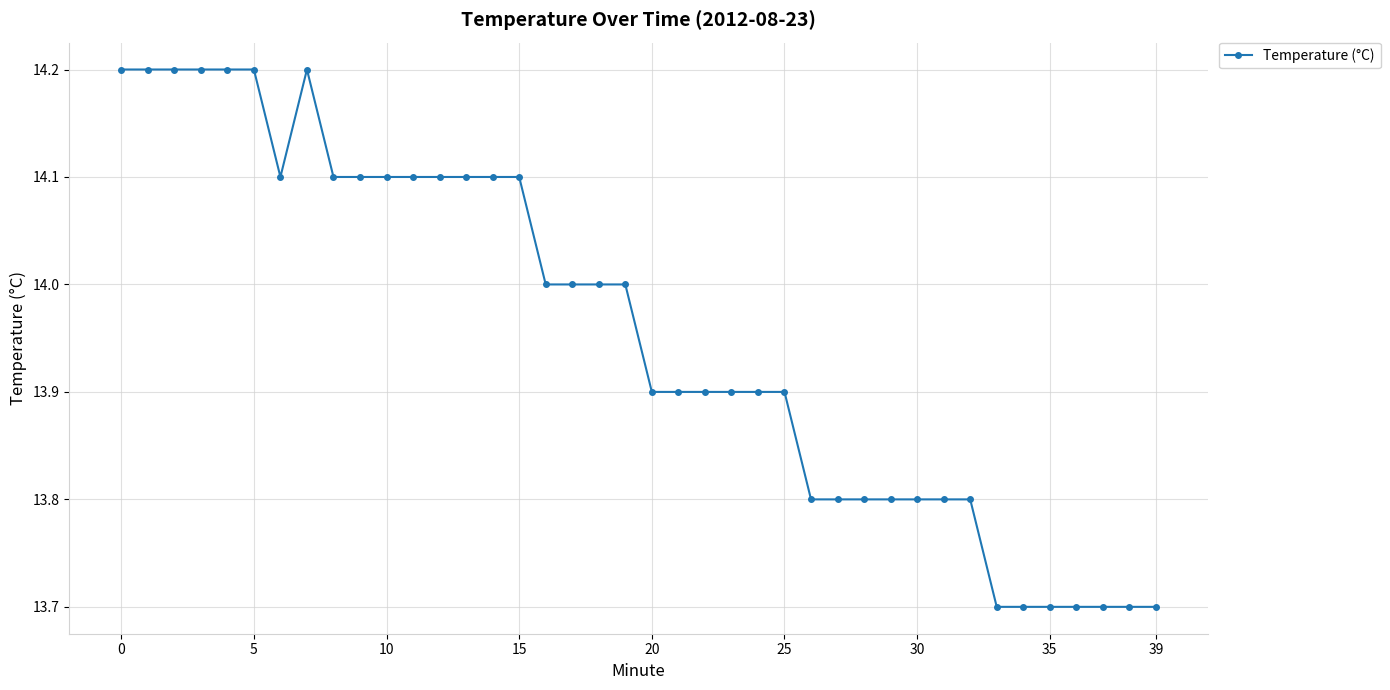

What is the difference between the second highest and minimum values?

0.5